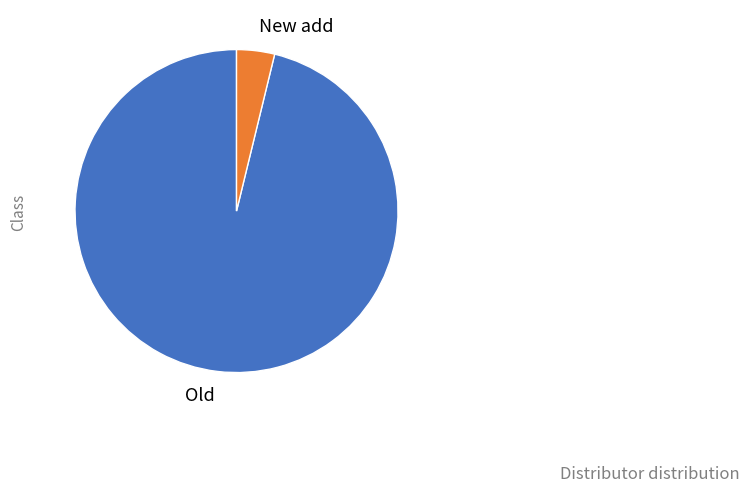

How many slices are in this pie chart?

2